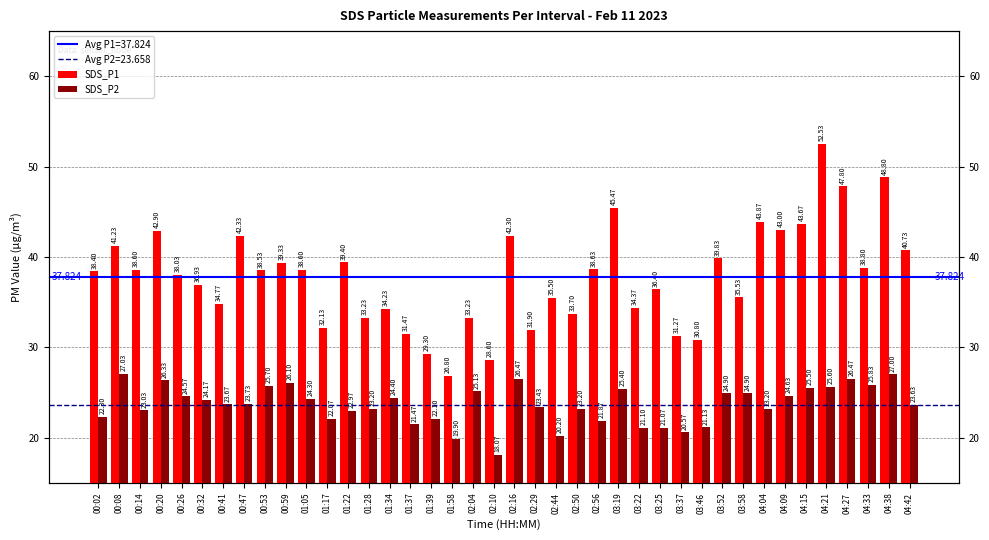

Are the bars grouped side by side (vs. stacked)?

Yes